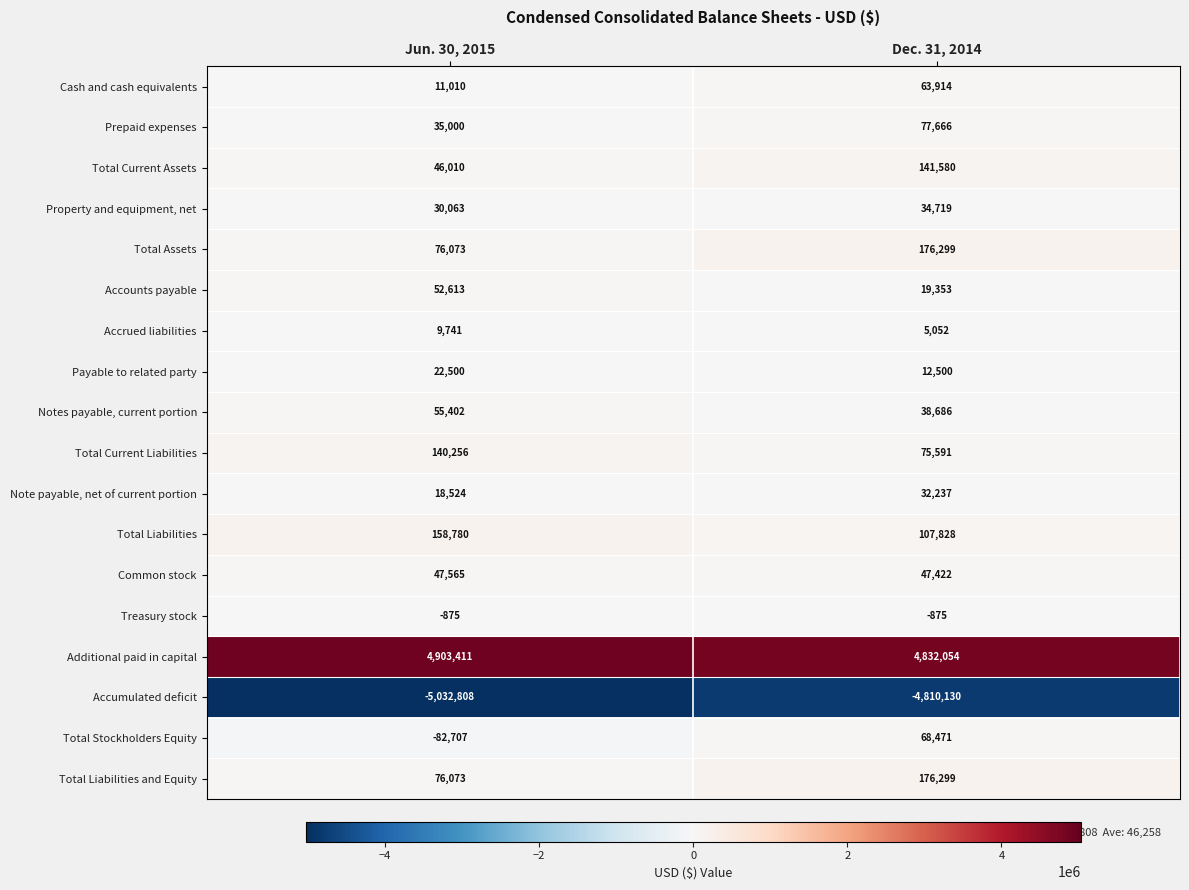

What is the difference between the Accrued liabilities values at Dec. 31, 2014 and Jun. 30, 2015?

4689